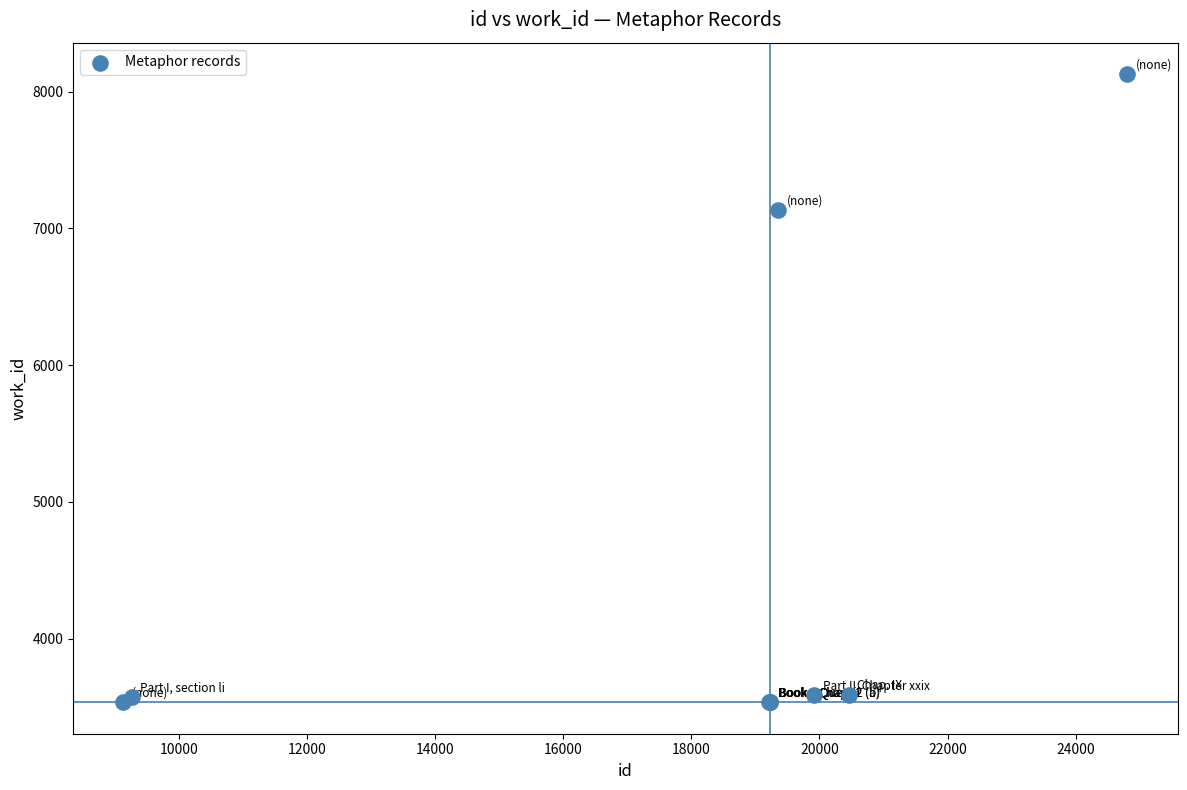

What Y value in the scatter plot is closest to 5832?

7133